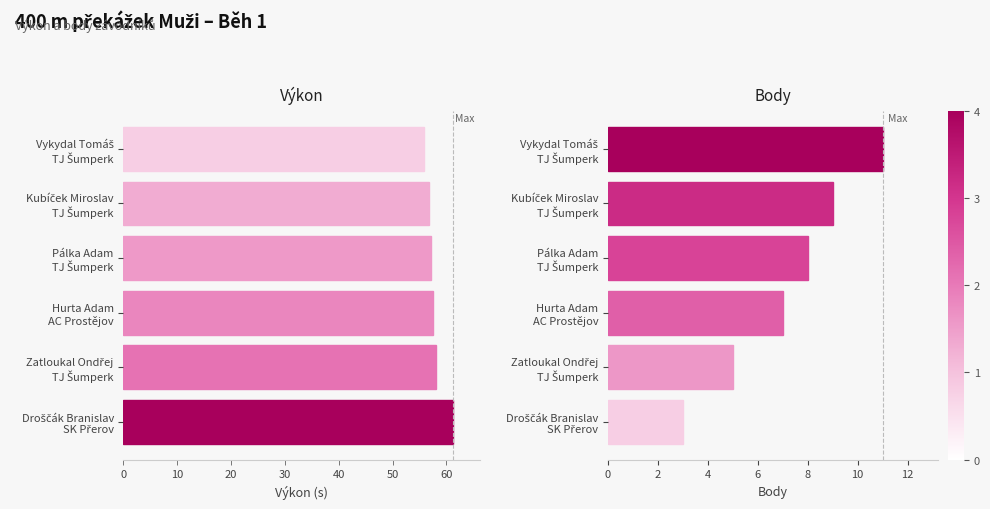

Count the Body values in the range 5 to 9.

4